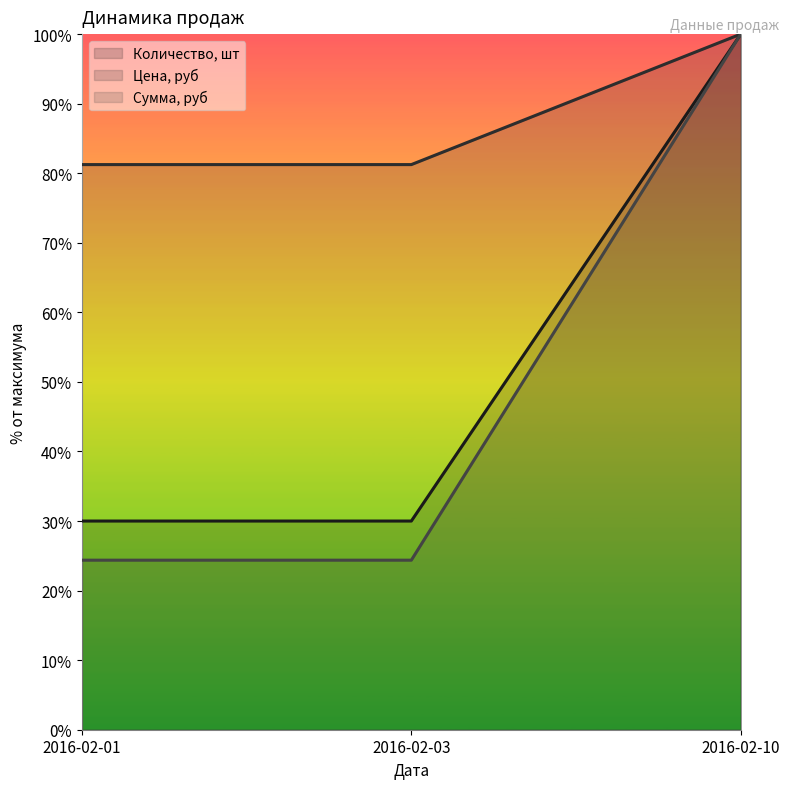

True or false: Цена, руб has a value of 100.0 at 2016-02-10.

True